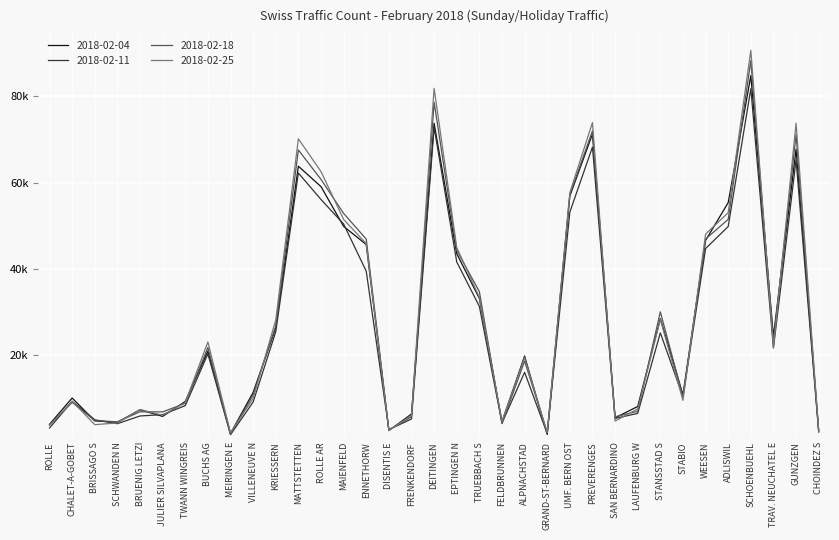

What is the minimum value shown in the chart?

1589